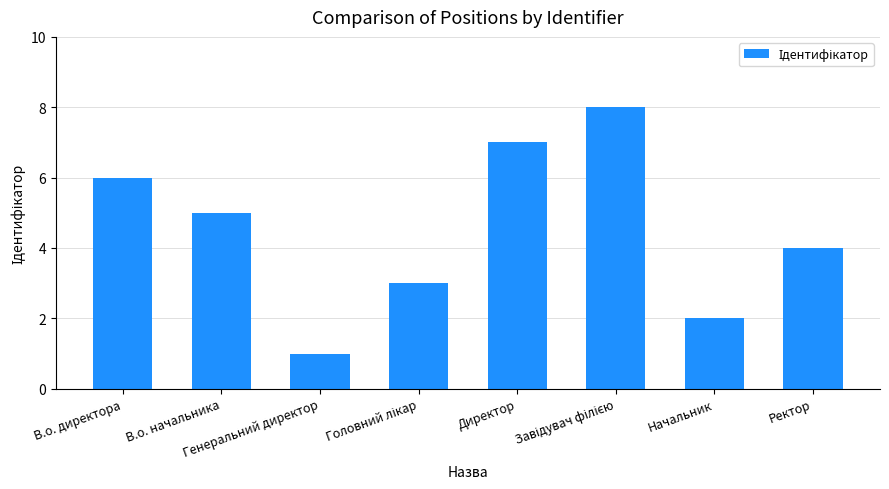

What is the sum of all values?

36